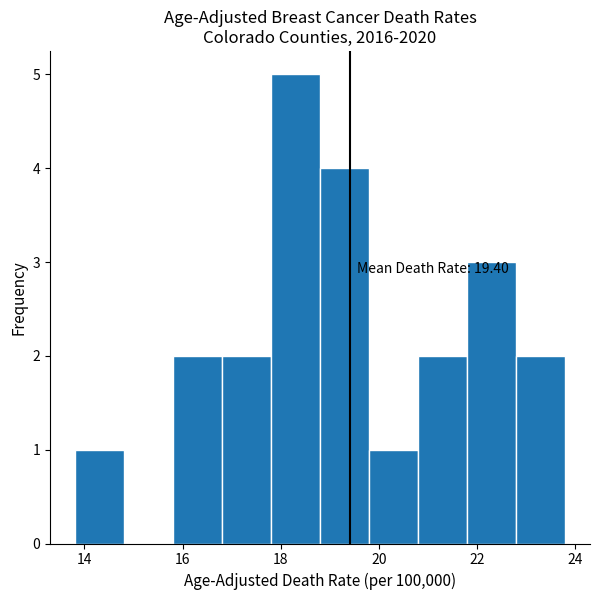

Which range on the x-axis has the tallest bar?

17.8 to 18.8